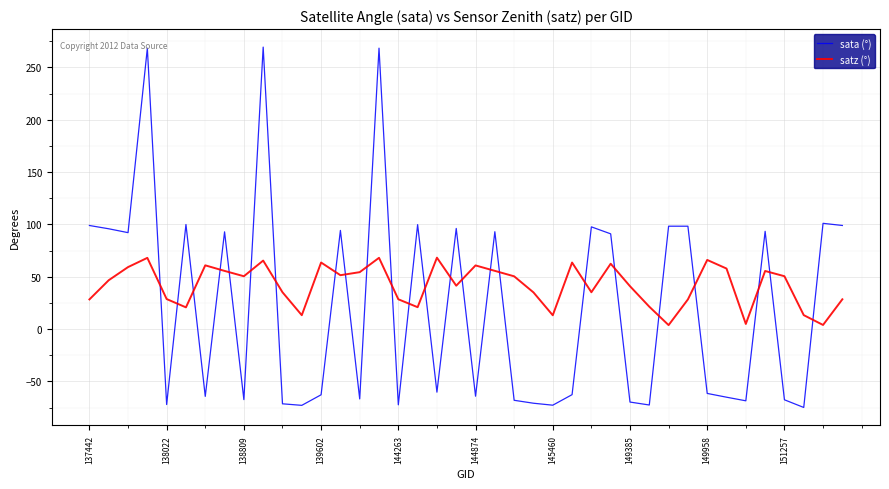

In sata (°), how many points are higher than both neighbors (excluding endpoints)?

13